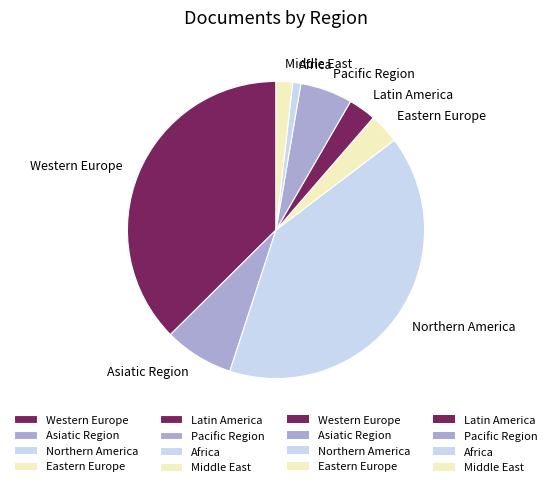

Which category has the smallest portion of the pie?

Africa